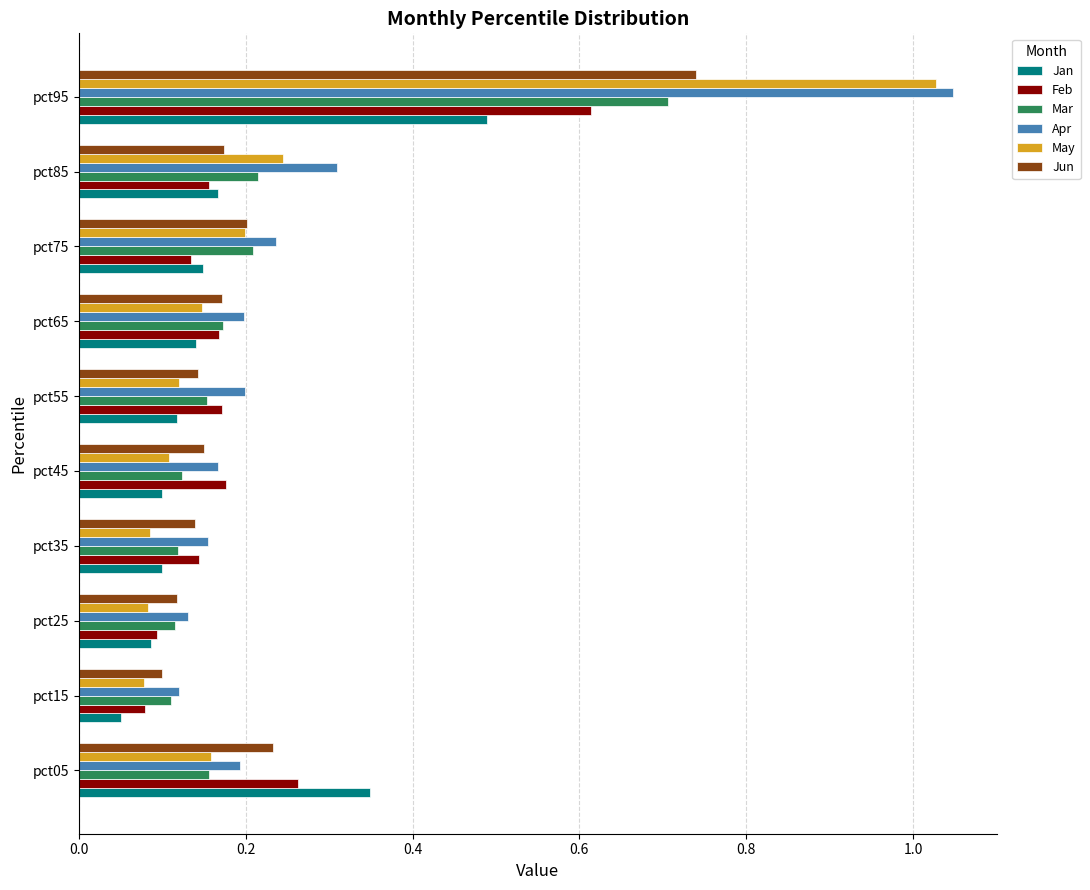

What is the difference between the maximum and minimum values in the May series?

0.9